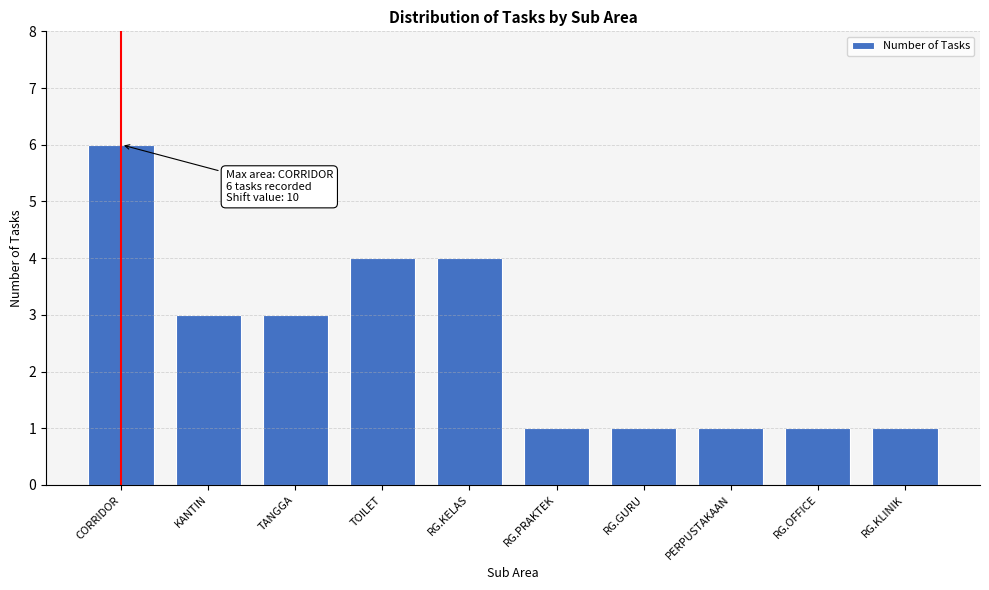

Reading left to right, what are all the values shown in this chart?

6	3	3	4	4	1	1	1	1	1